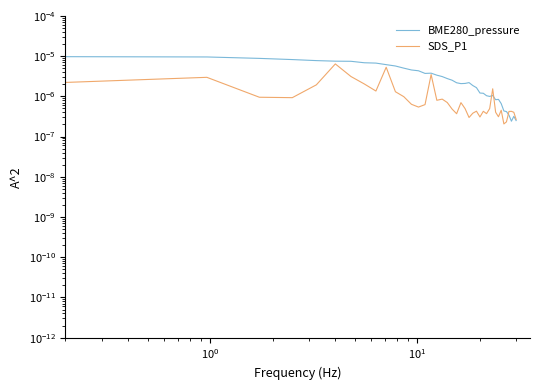

Rank the series by their average value, from lowest to highest.

SDS_P1, BME280_pressure